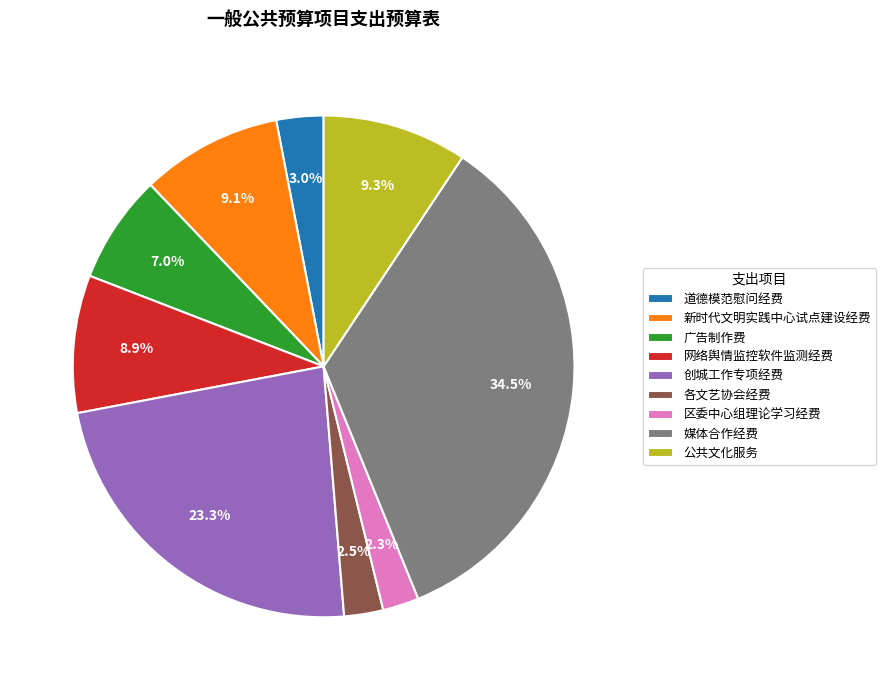

Combined, what portion of the pie is 区委中心组理论学习经费 and 媒体合作经费?

36.8%